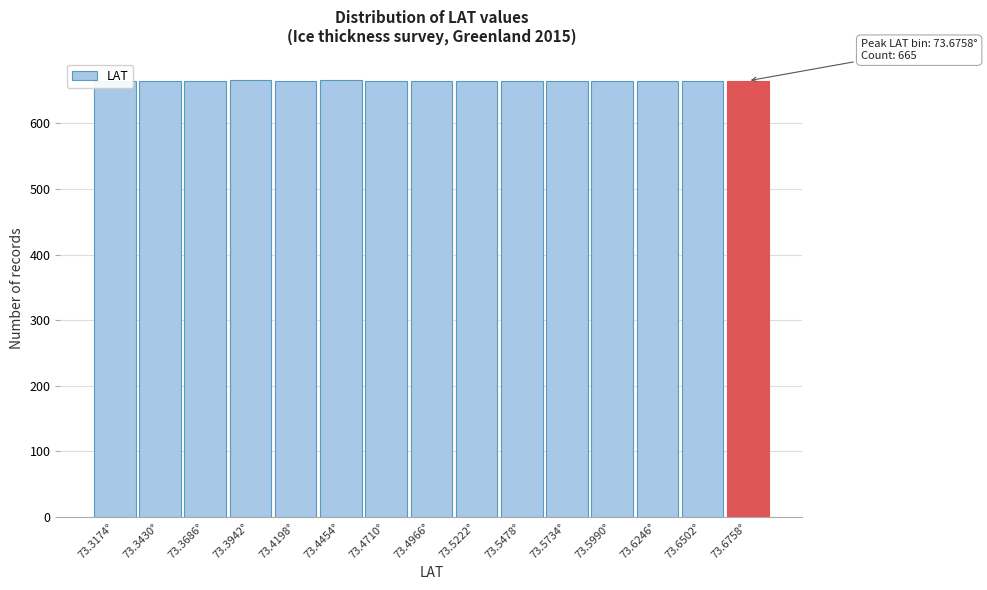

The value at 73.6246° is 1079. True or false?

False